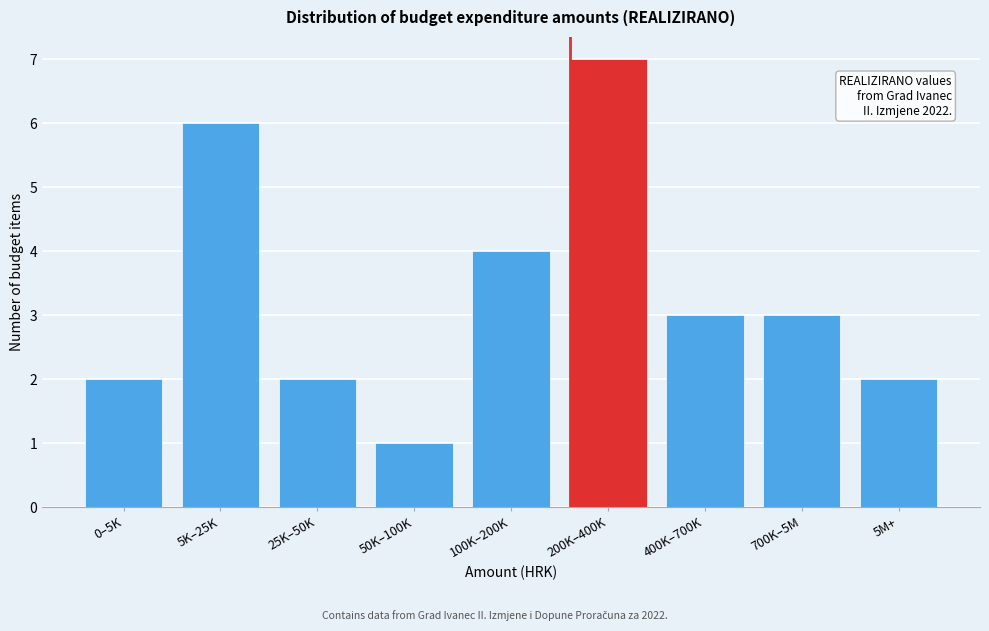

Reading left to right, list all the values displayed in this chart.

2	6	2	1	4	7	3	3	2